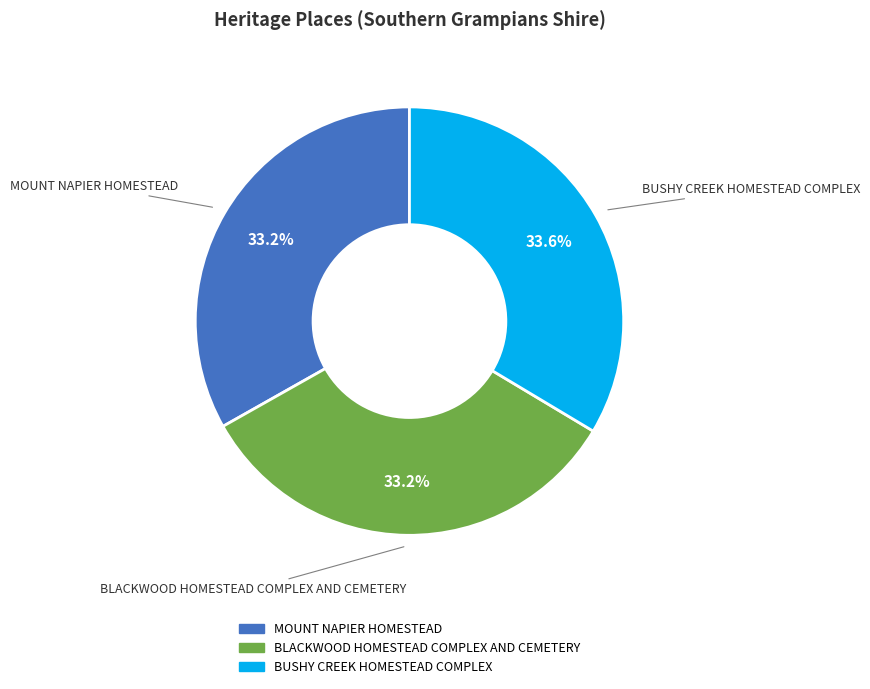

Is the sum of BLACKWOOD HOMESTEAD COMPLEX AND CEMETERY and MOUNT NAPIER HOMESTEAD greater than half?

Yes